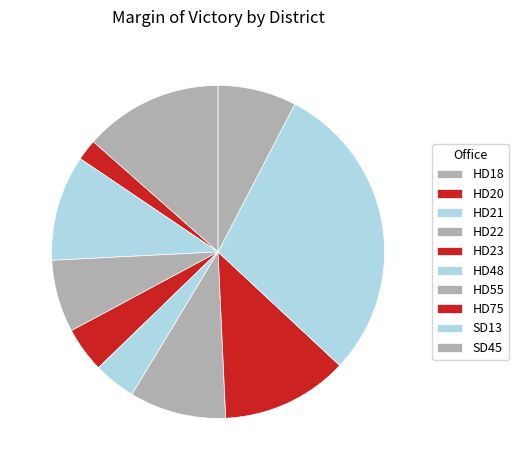

To the nearest percent, what portion does HD21 represent?

10%